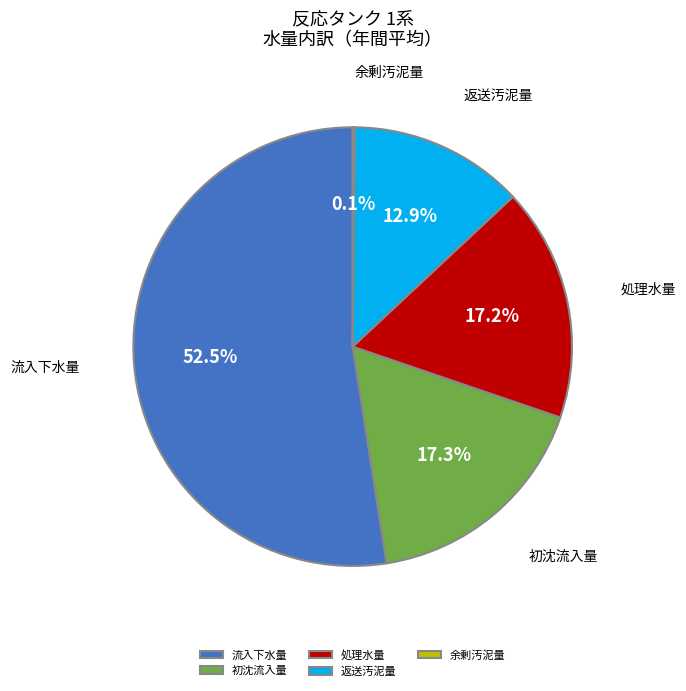

What percentage is NOT represented by 返送汚泥量?

87.1%